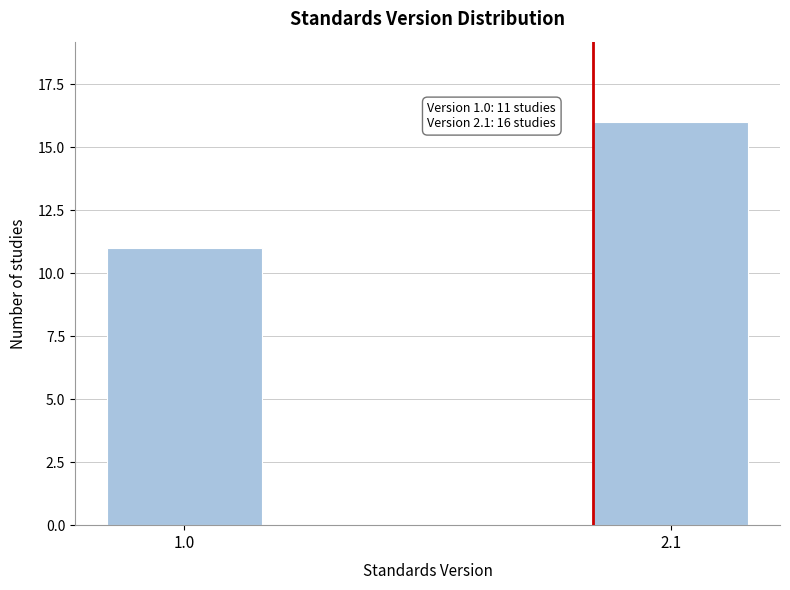

Reading right to left, what are all the values shown in this chart?

16	11